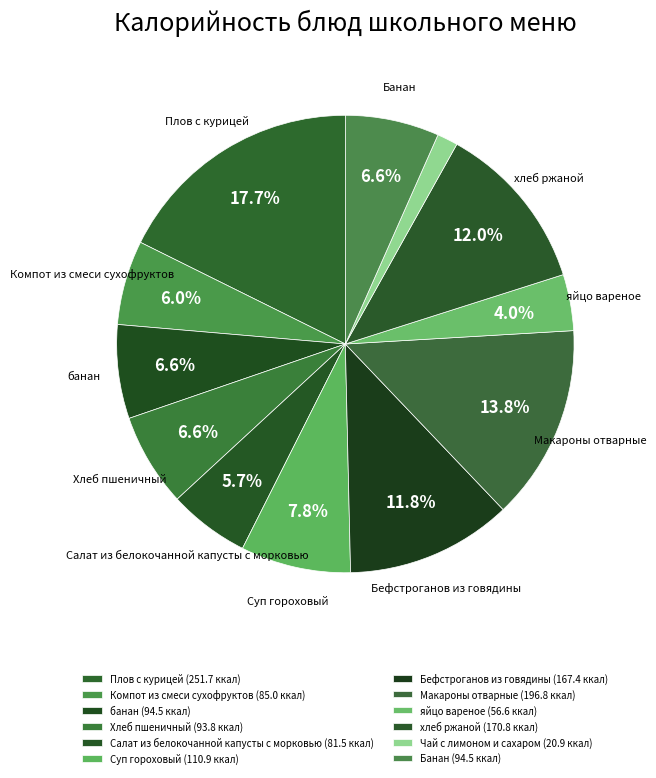

True or false: Макароны отварные accounts for 26% of the total.

False